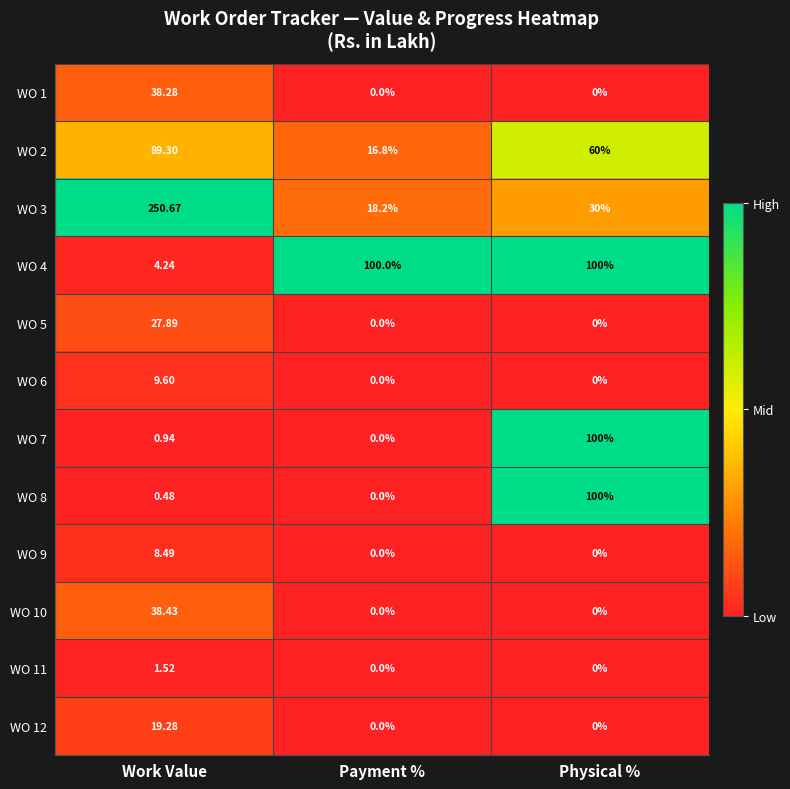

At which category is the sum across all series the highest?

Work Value